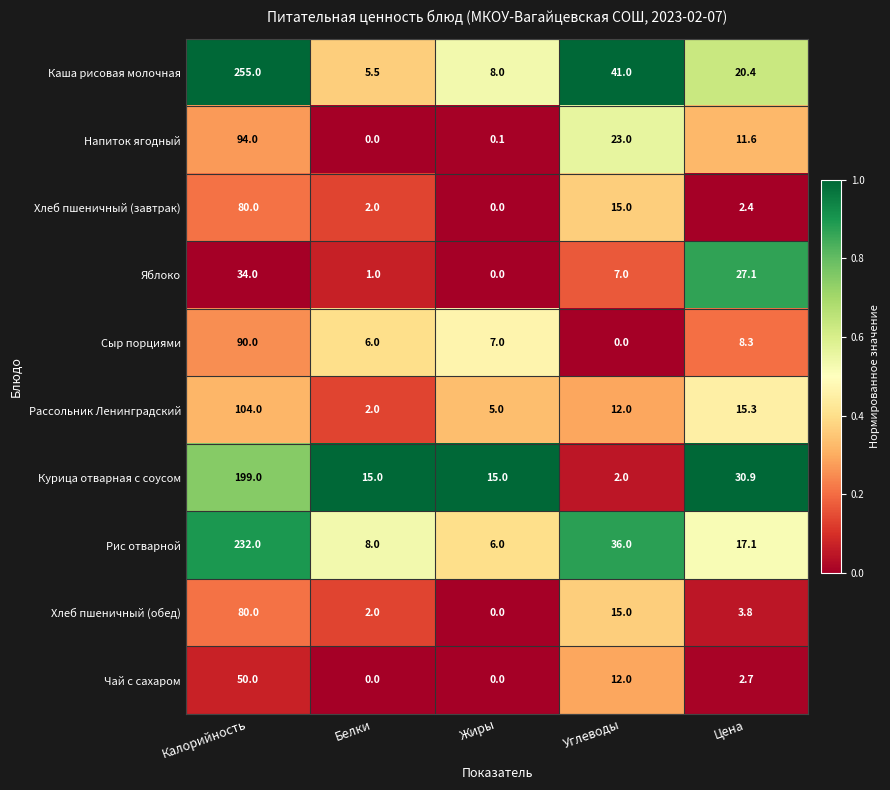

Is the value of Рис отварной at Белки greater than the value of Сыр порциями at Цена?

No